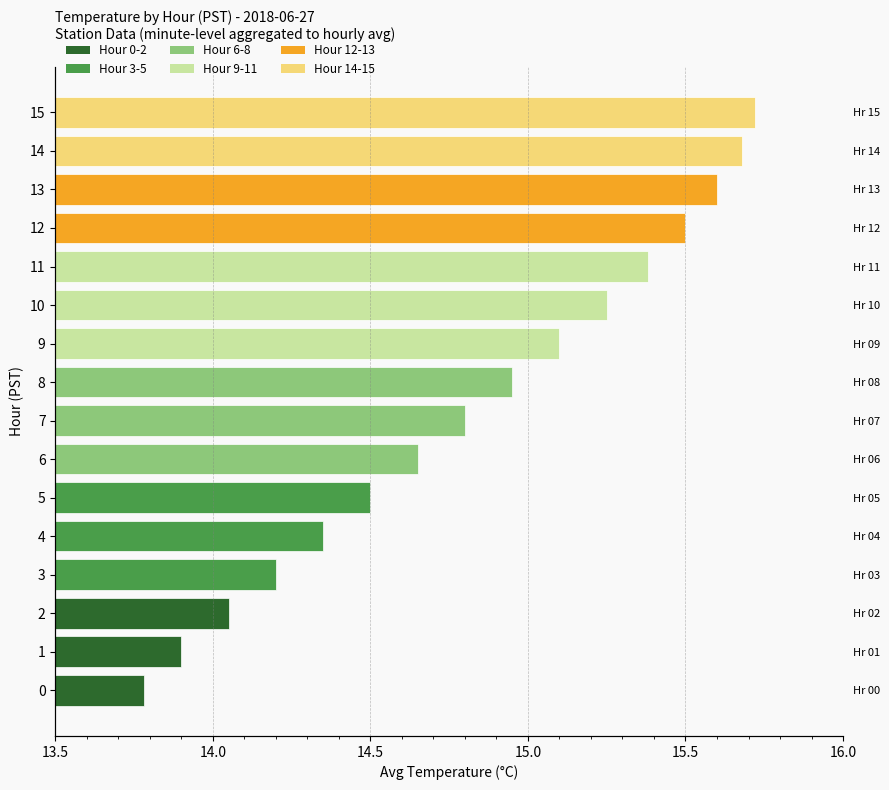

What is the label of the 7th bar from the right?

9